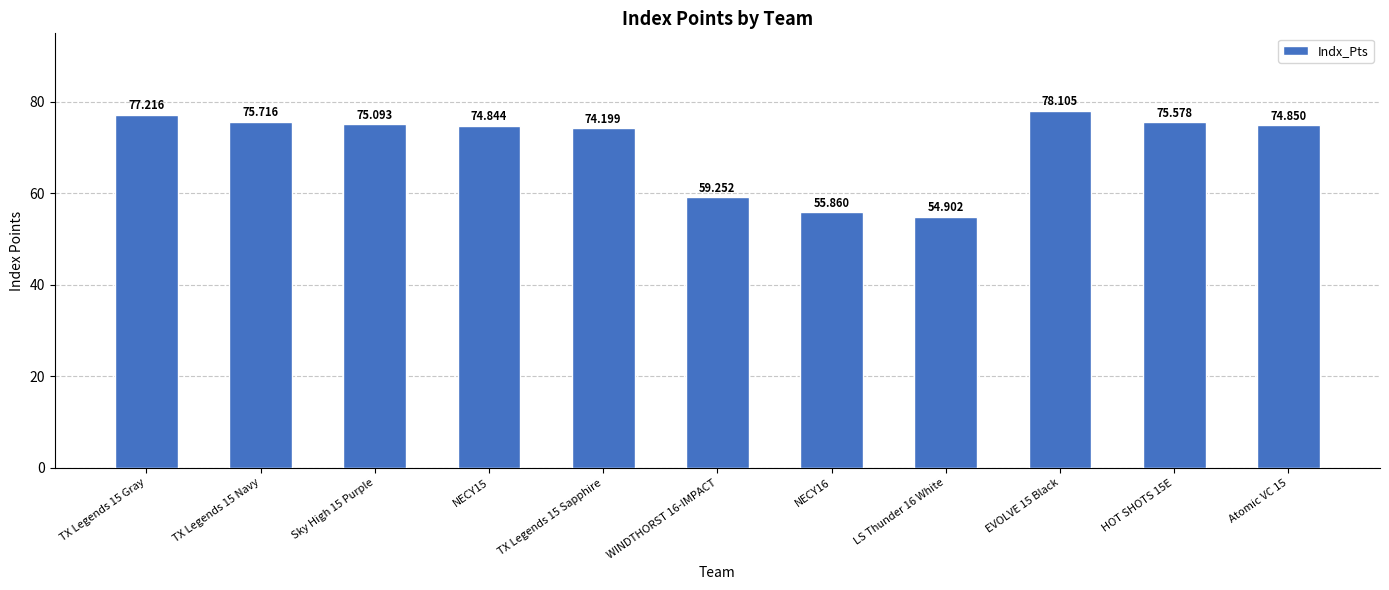

Count the number of values greater than 74.

8